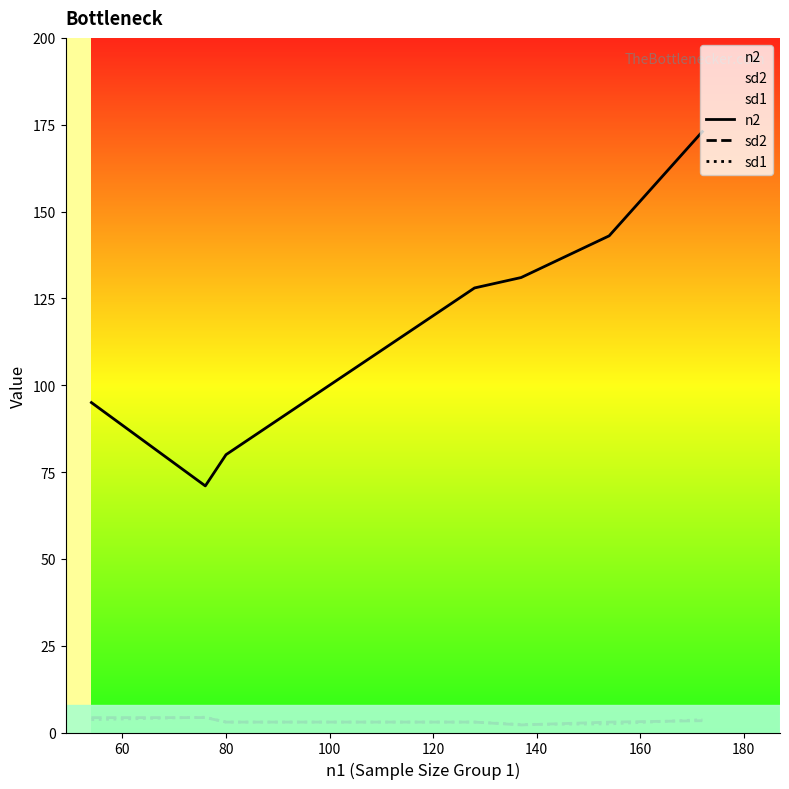

Which series has the widest spread of values?

n2